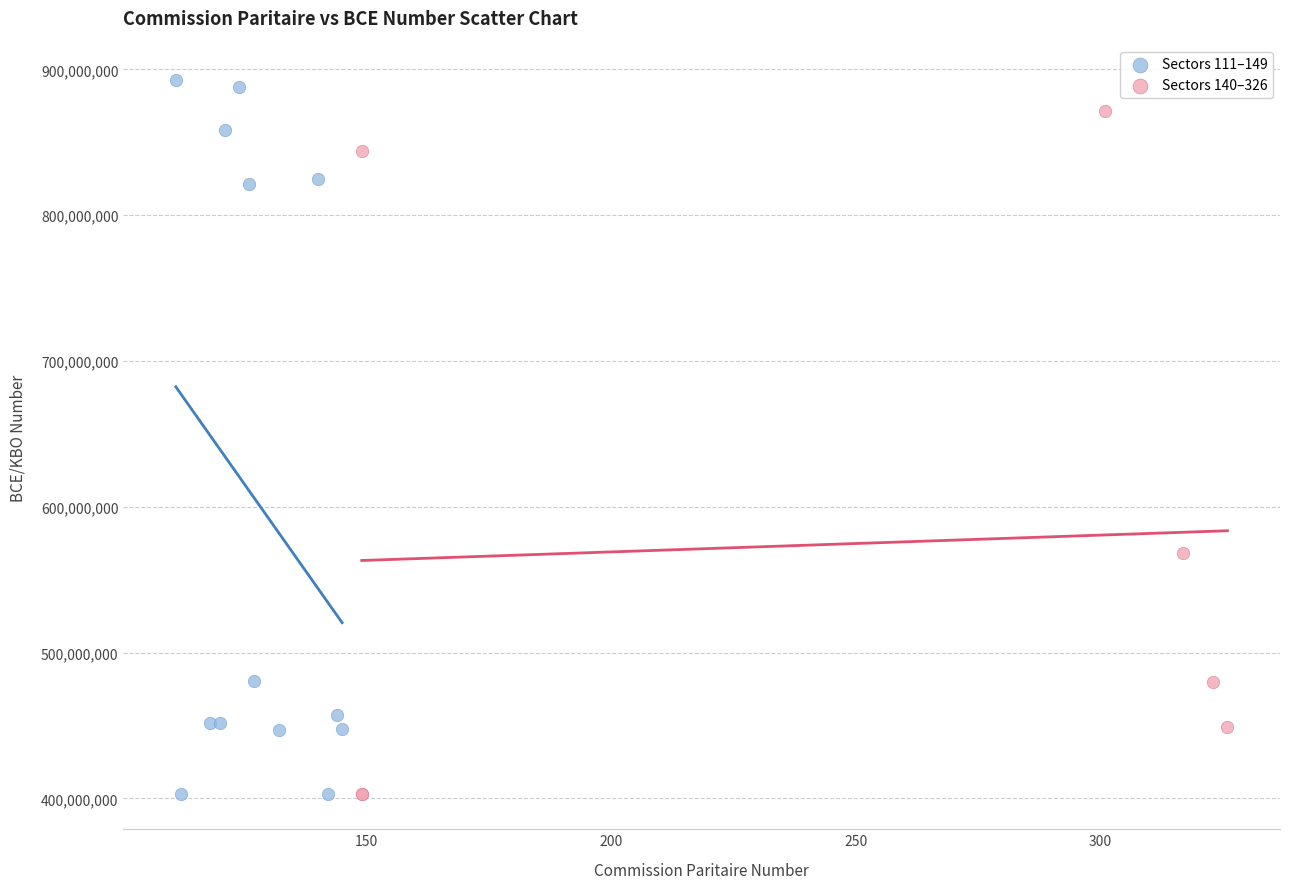

What are all the series names shown in the legend?

Sectors 111–149, Sectors 140–326